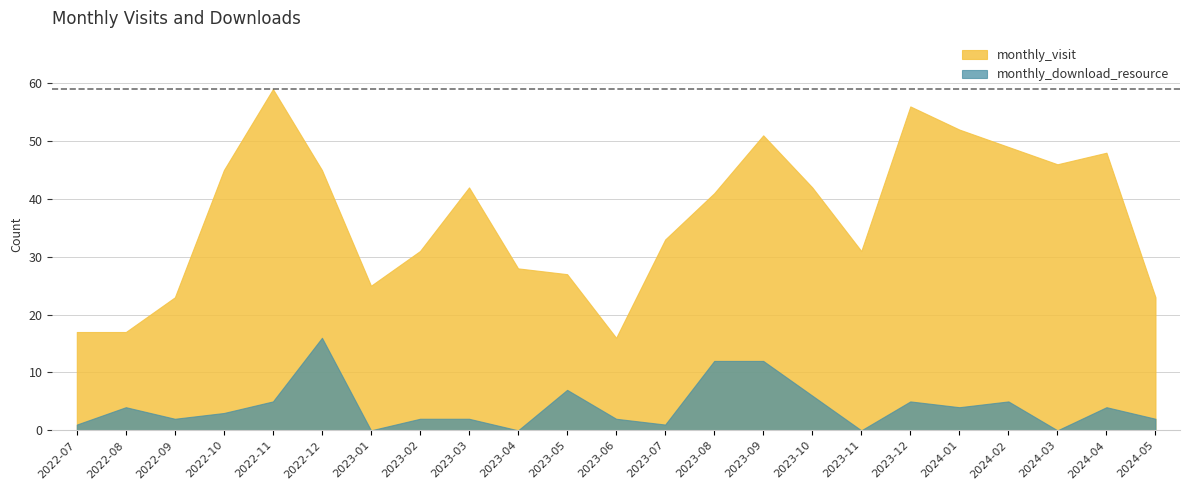

True or false: monthly_visit has a value of 80 at 2024-01.

False